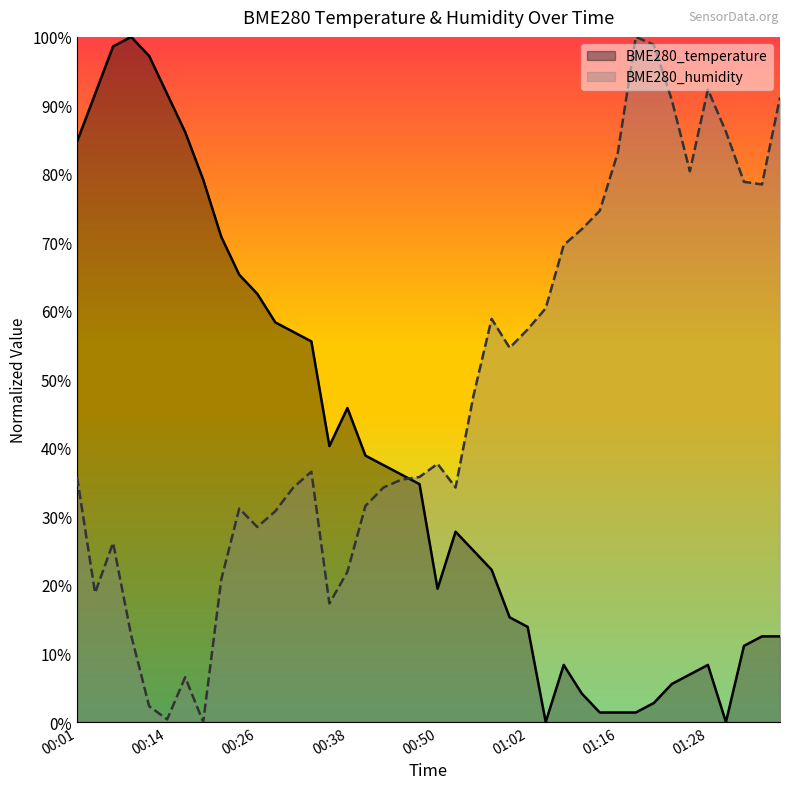

What is the label of the 23rd point from the left?

00:55